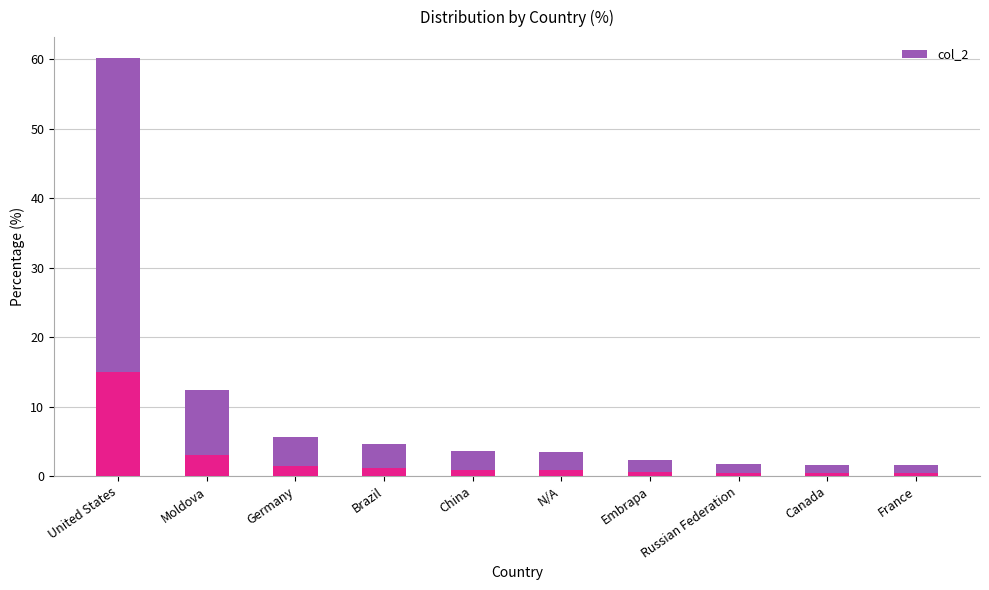

Approximately how many times larger is the value at China compared to Moldova?

0.3